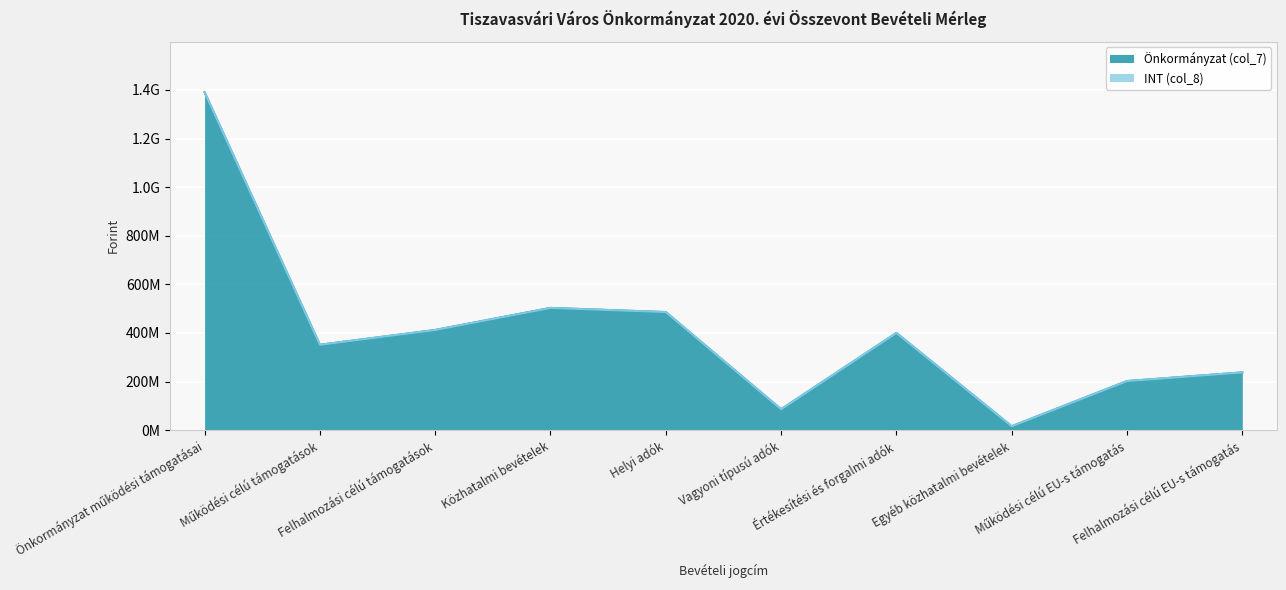

At which category does the chart reach its minimum across all series?

Egyéb közhatalmi bevételek